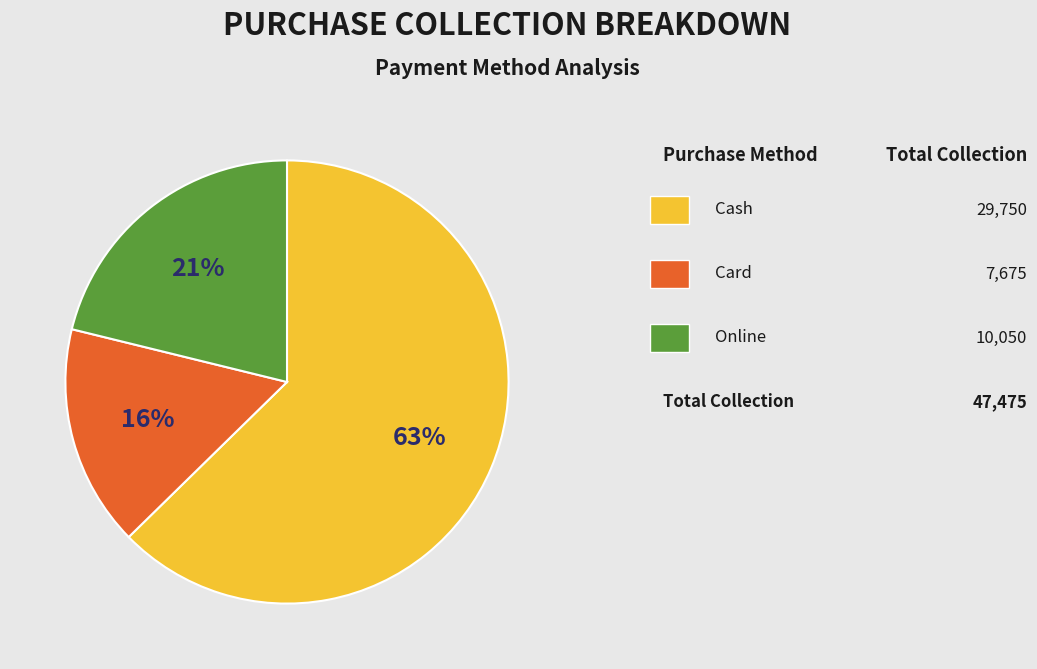

Is there any slice that represents more than half of the pie?

Yes